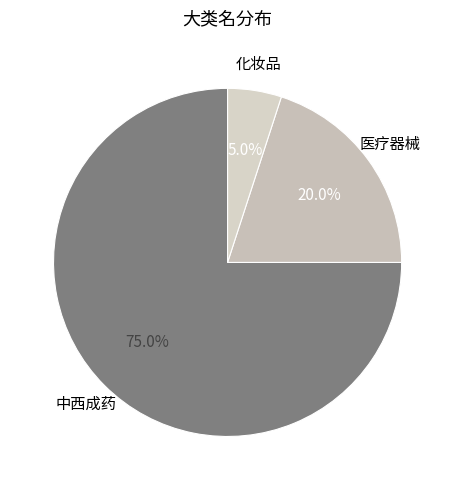

To the nearest percent, what is the difference between the 化妆品 and 中西成药 slice percentages?

70%